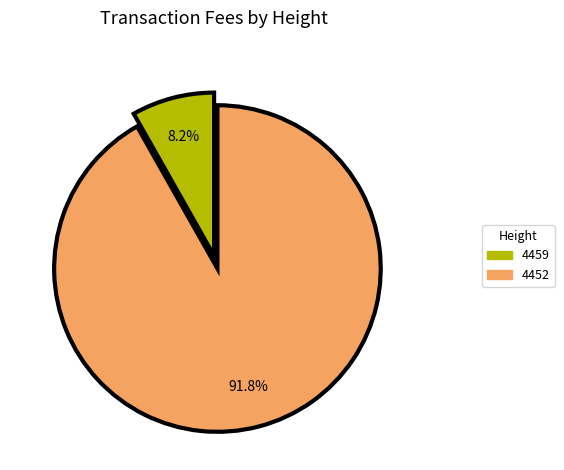

What percentage is the 4452 slice, to the nearest percent?

92%